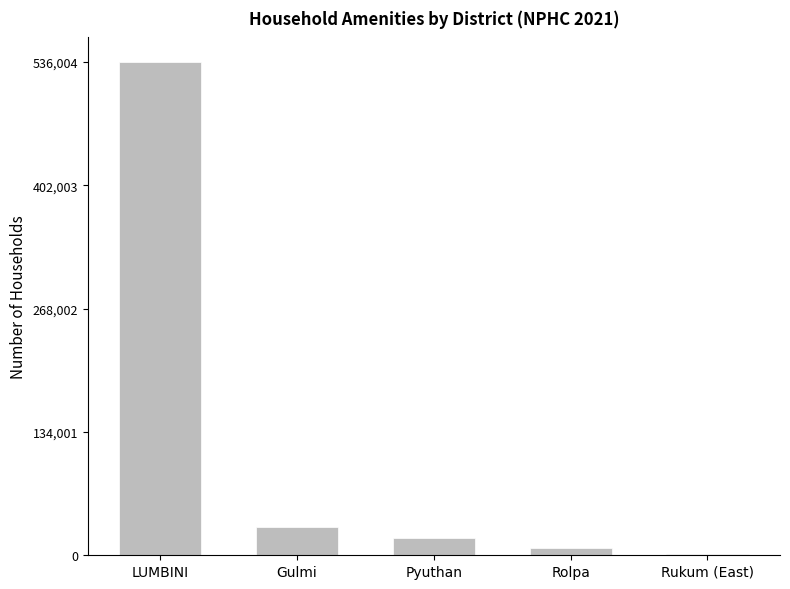

Rank the categories by value from highest to lowest.

LUMBINI, Gulmi, Pyuthan, Rolpa, Rukum (East)